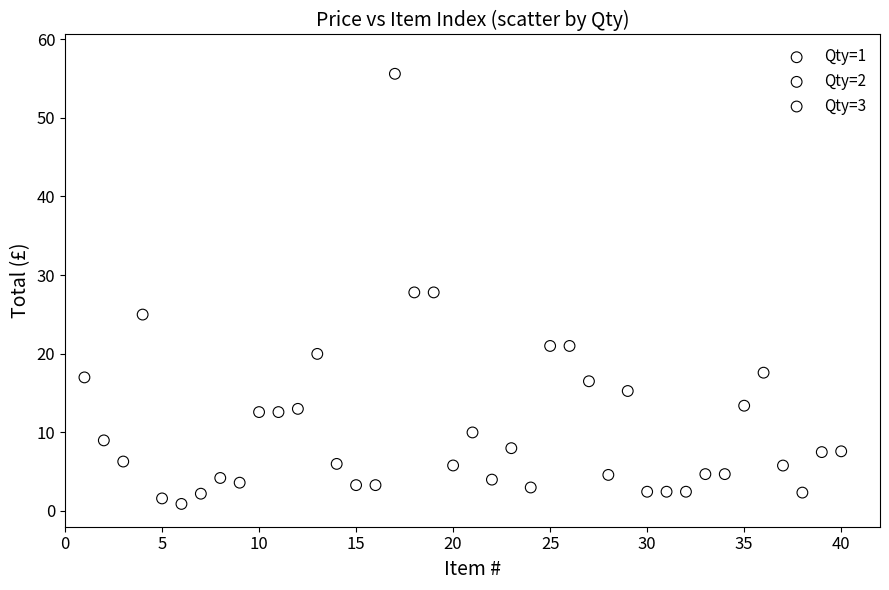

Which series has the largest Y range (max minus min)?

Qty=2